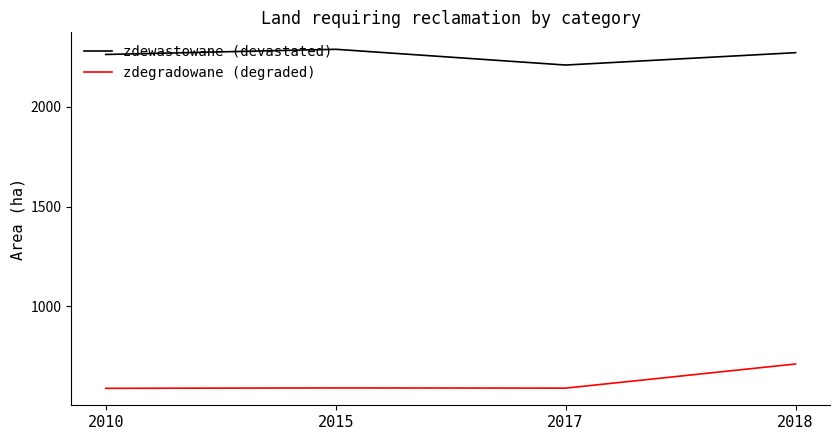

Which series has the largest total across all categories?

zdewastowane (devastated)